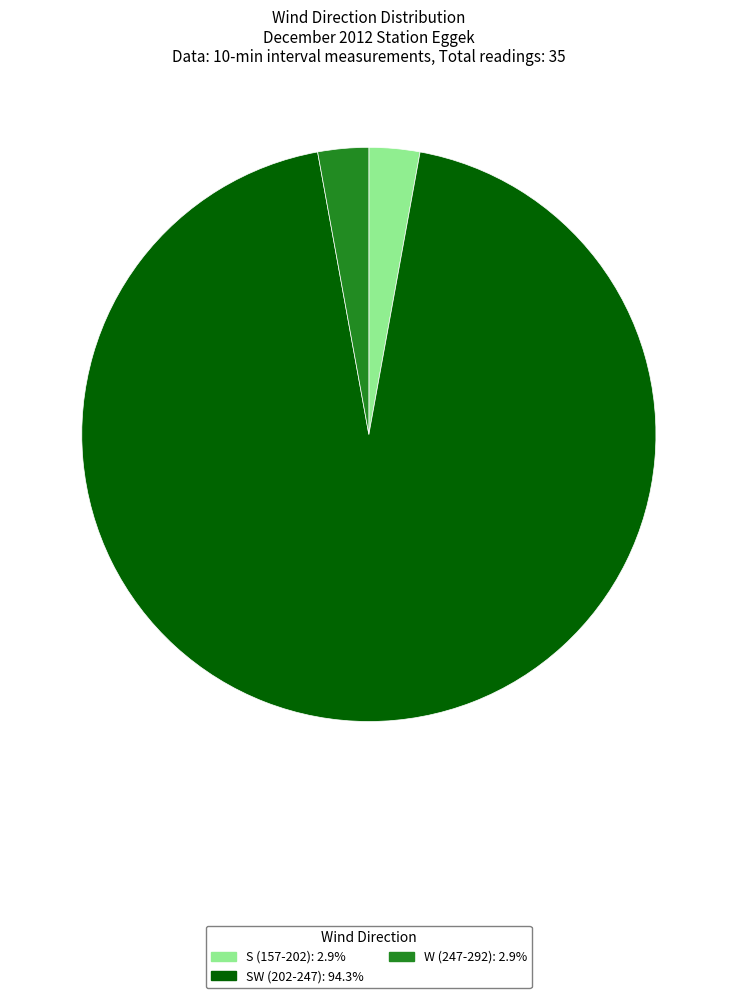

Does any single category account for the majority?

Yes